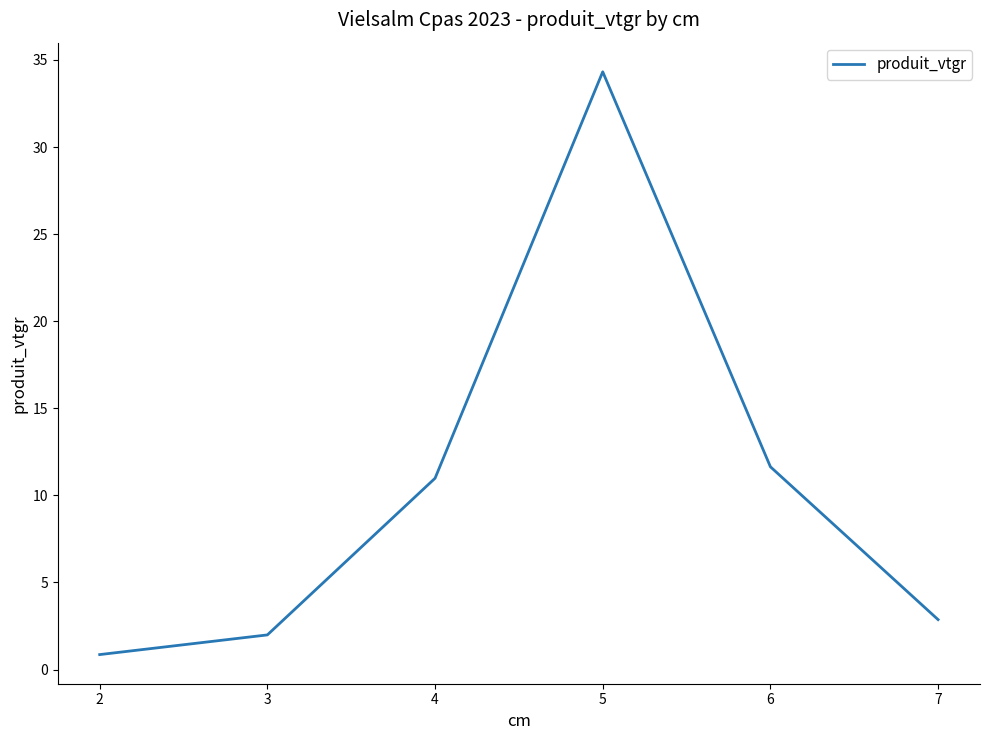

Rank the categories by value from highest to lowest.

5, 6, 4, 7, 3, 2